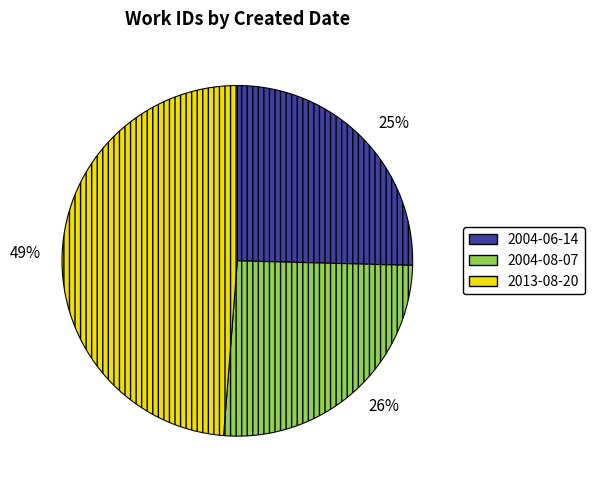

What percentage is the 26% slice, to the nearest percent?

26%